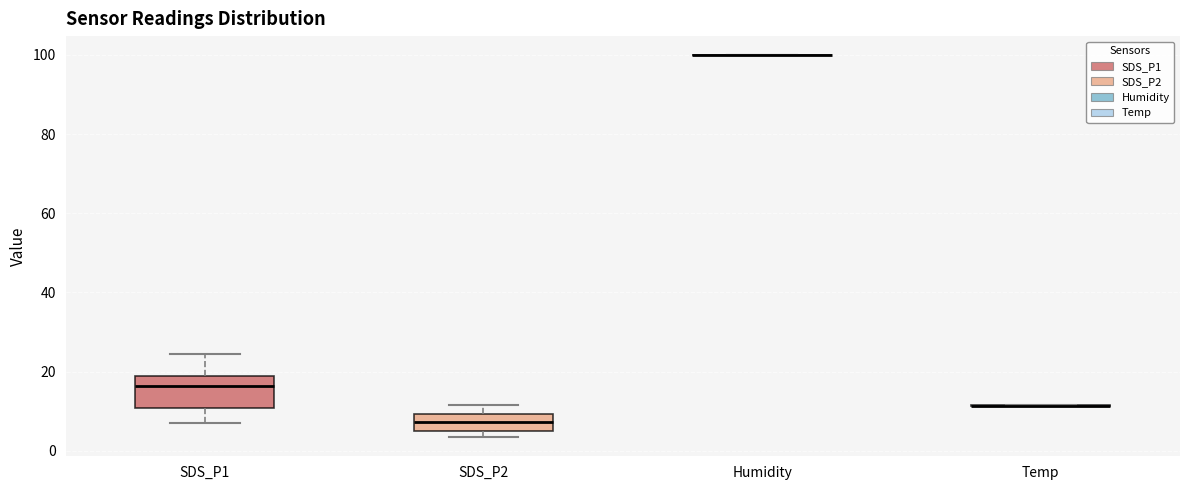

Reading left to right, read every box against the y-axis: the position of its median line, the range the box covers, and the ends of its whiskers. The values are not printed on the chart, so give them approximately, as read against the axis.

SDS_P1: median 16, box 10 to 18, whiskers 6 to 24
SDS_P2: median 8, box 4 to 10, whiskers 4 (just below the box's lower edge) to 12
Humidity: box collapsed to a line at 100, whiskers 100 to 100
Temp: box collapsed to a line at 12, whiskers 12 to 12